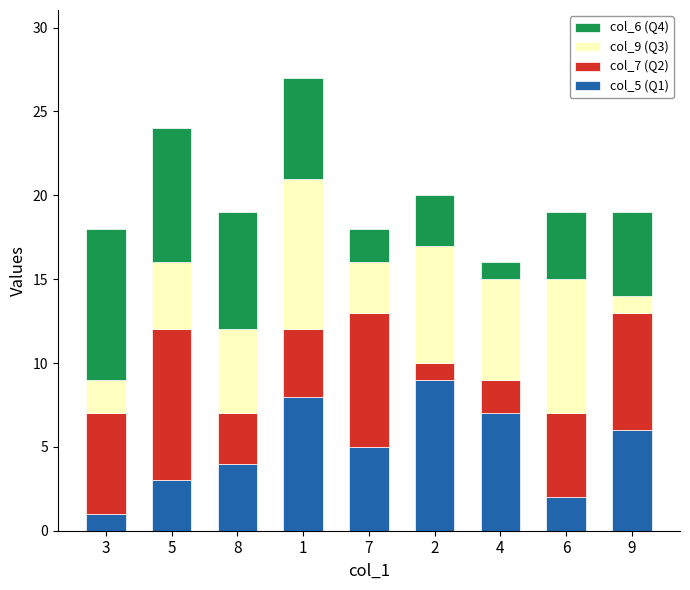

List the labels in order of col_5 (Q1) value, largest first.

2, 1, 4, 9, 7, 8, 5, 6, 3